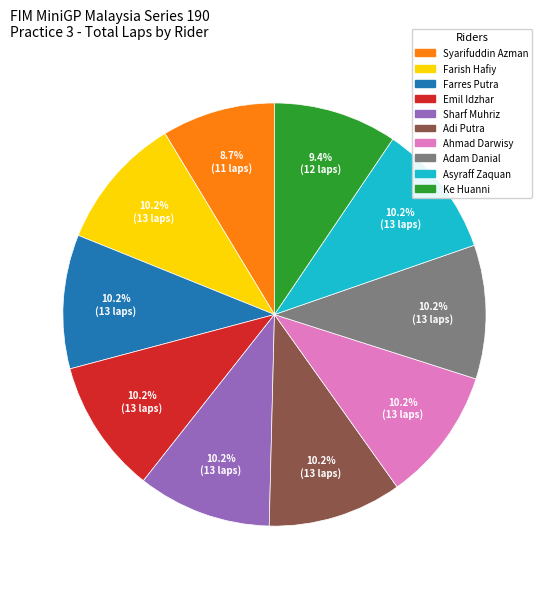

The Asyraff Zaquan slice represents 17% of the pie. True or false?

False